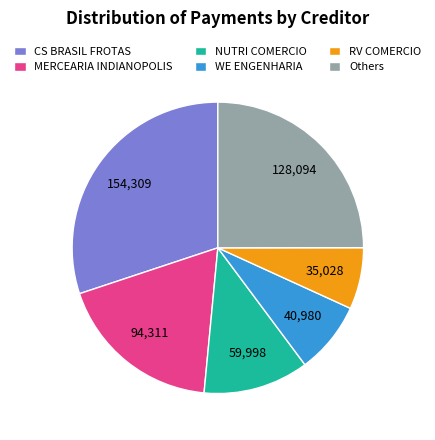

What is the largest slice in the pie chart?

CS BRASIL FROTAS